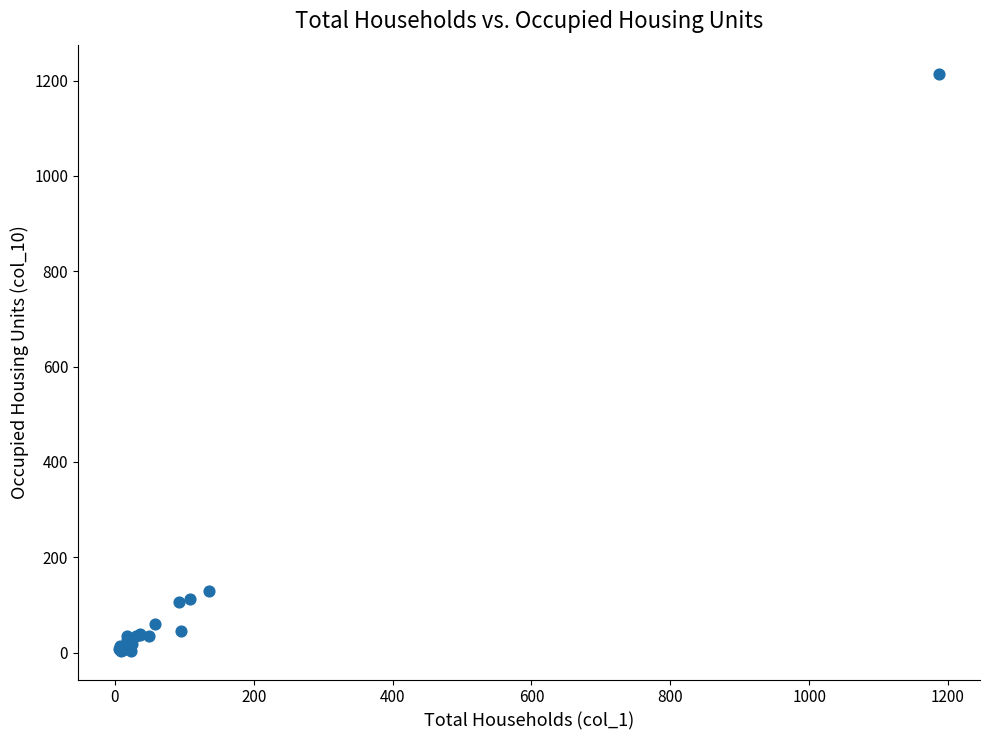

What Y value in the scatter plot is closest to 609?

130